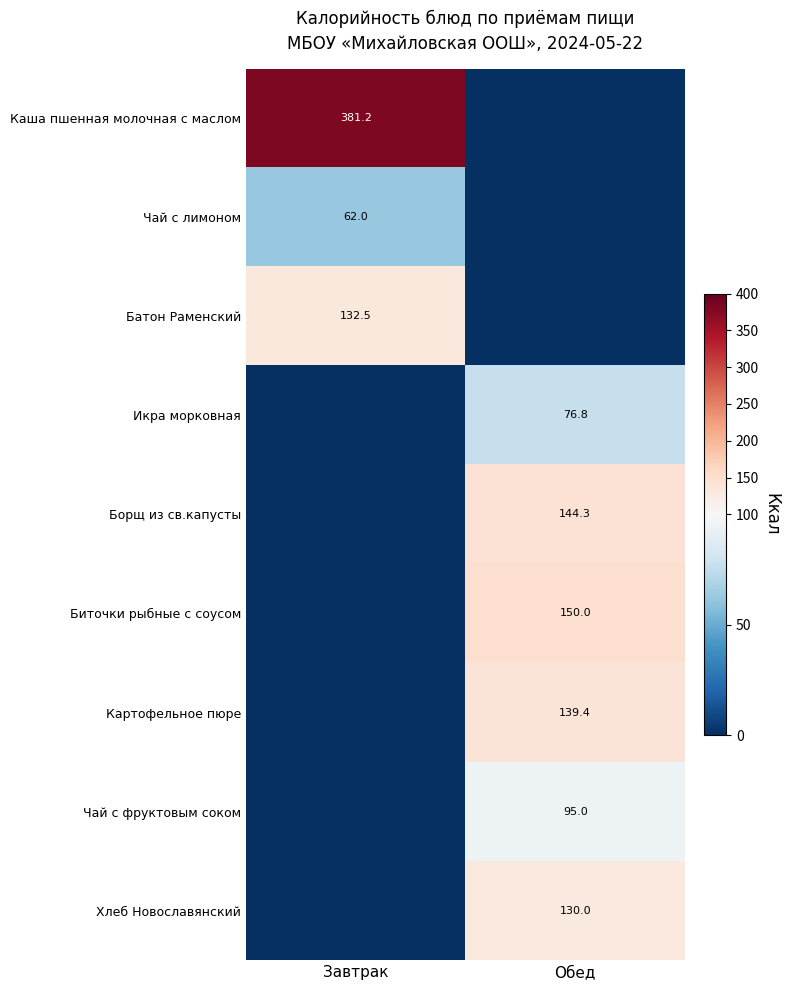

Is it true that Чай с лимоном equals 62.0 at Завтрак?

True